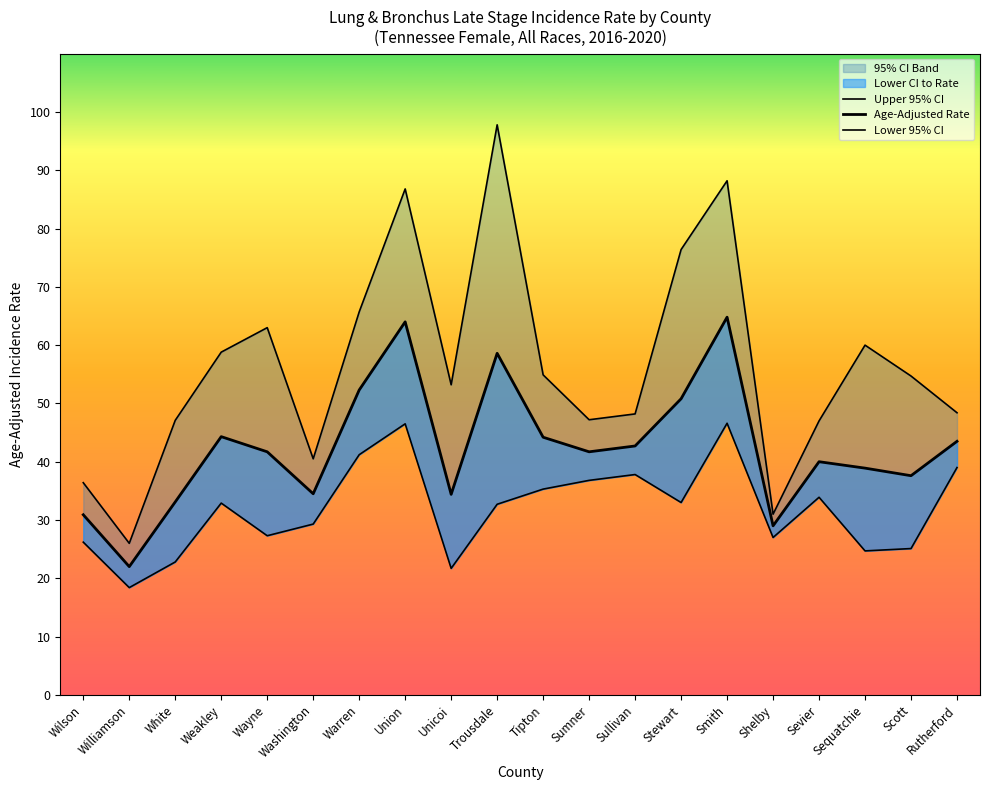

List the labels in order of Lower 95% CI value, largest first.

Smith, Union, Warren, Rutherford, Sullivan, Sumner, Tipton, Sevier, Stewart, Weakley, Trousdale, Washington, Wayne, Shelby, Wilson, Scott, Sequatchie, White, Unicoi, Williamson